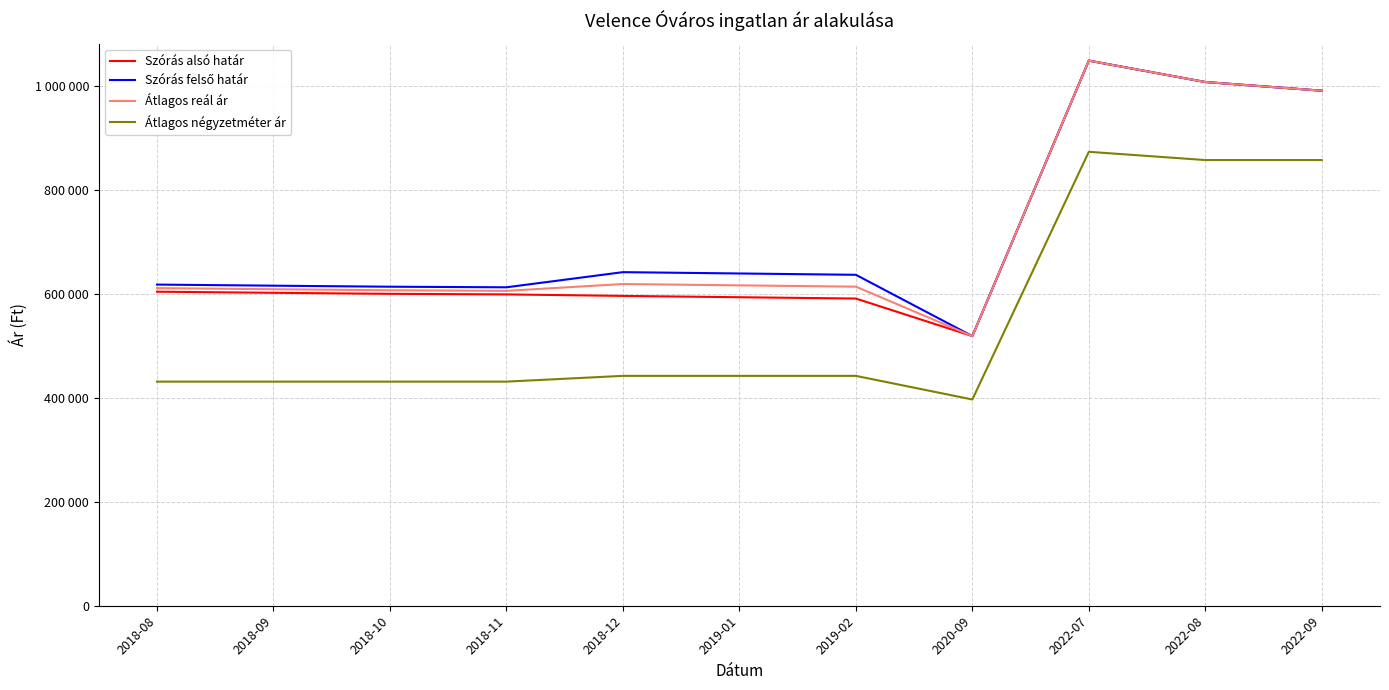

True or false: Szórás felső határ and Átlagos reál ár cross at least once.

False